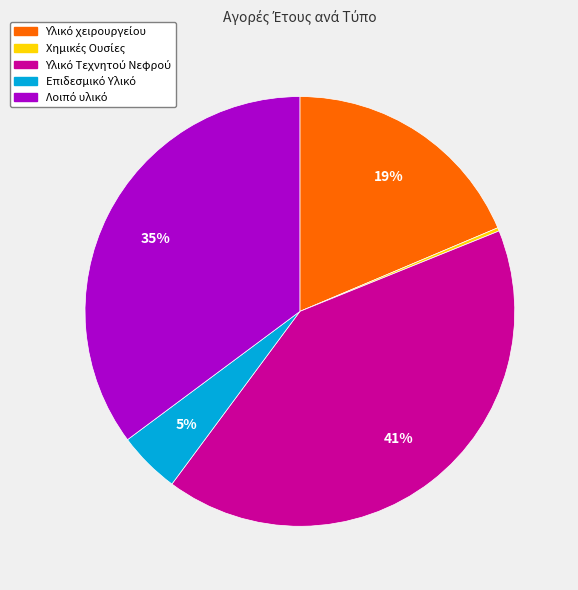

To the nearest percent, what is the difference between the largest and smallest slice percentages?

41%